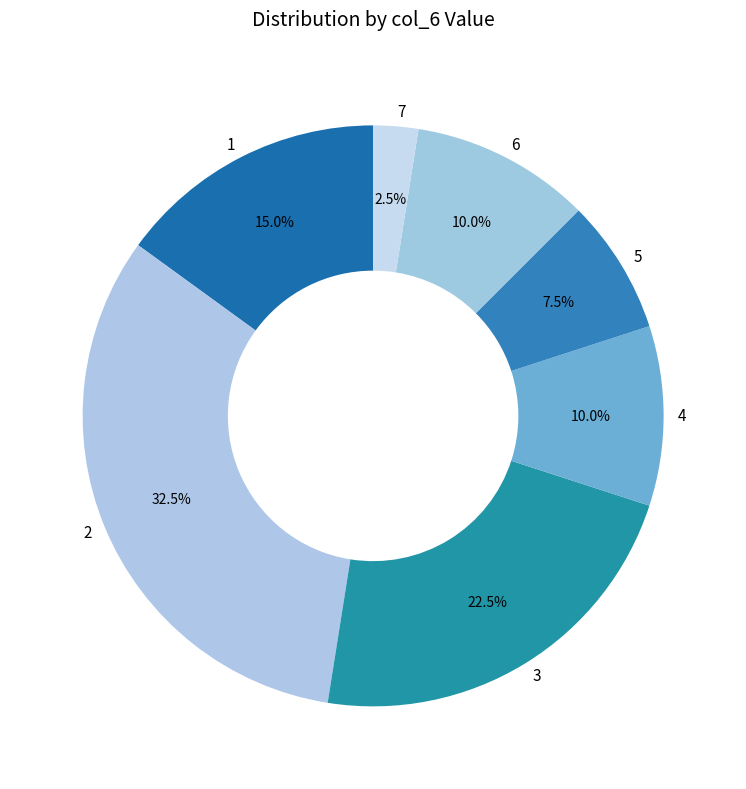

Which category has the smallest portion of the pie?

7